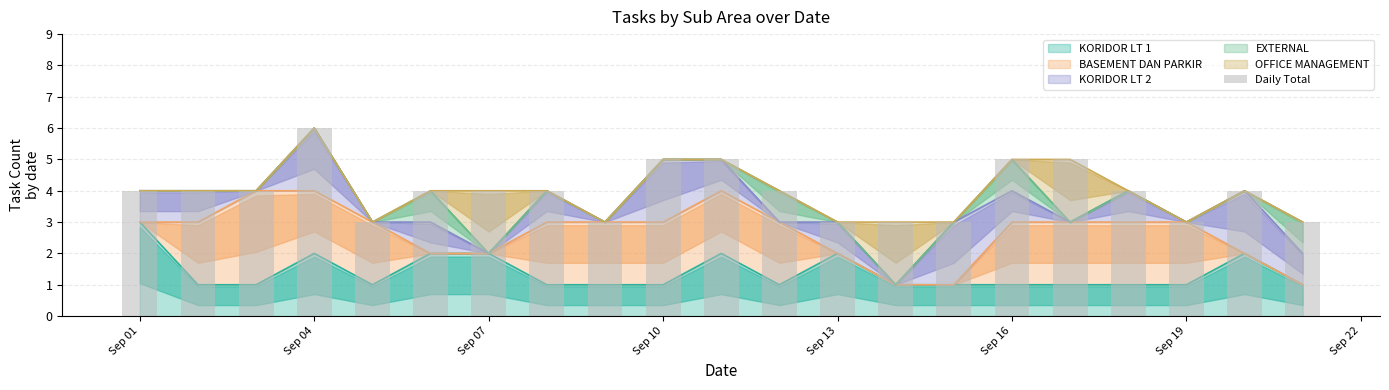

Which category has the highest value in the KORIDOR LT 1 series?

Sep 01